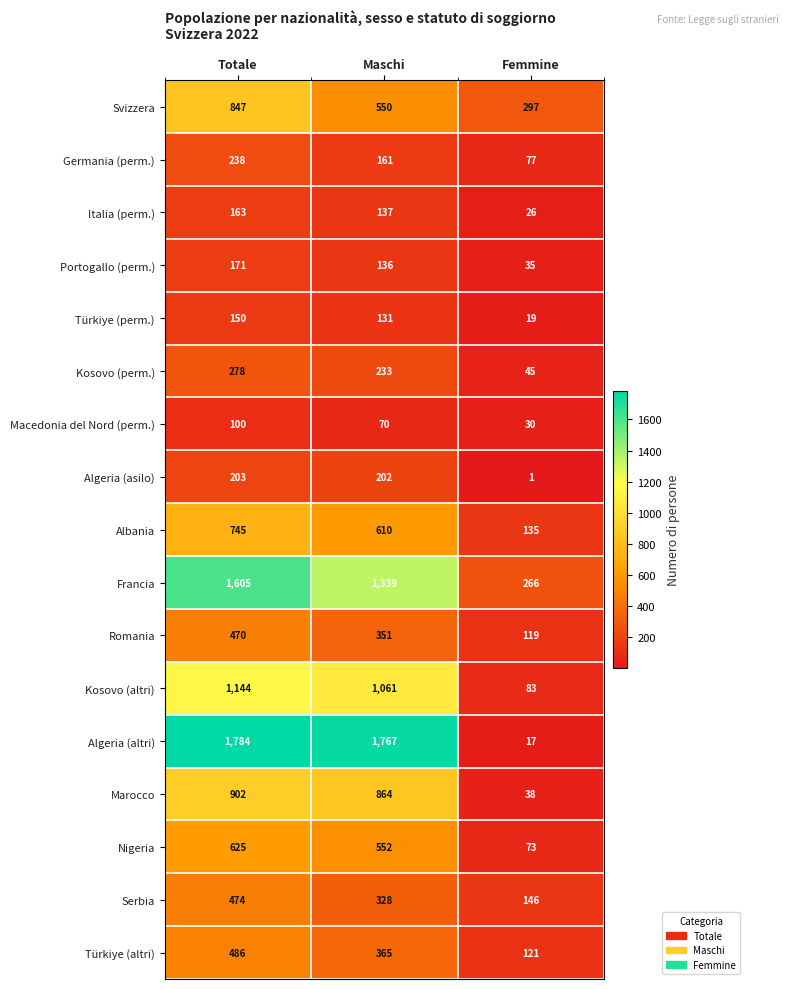

The value of Svizzera at Totale is 847. True or false?

True